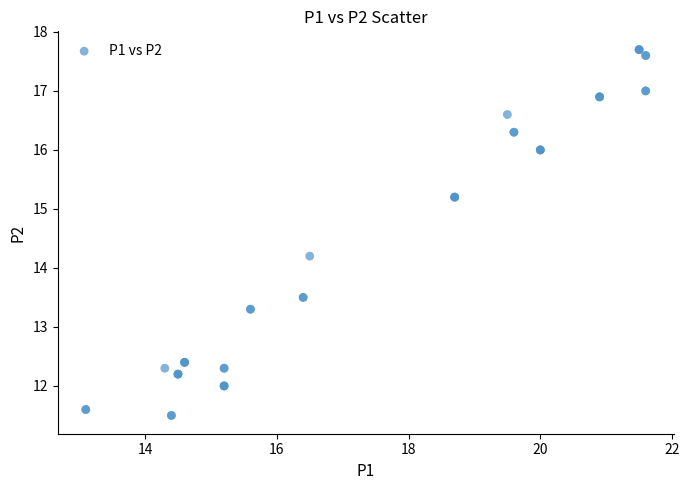

What Y value in the scatter plot is closest to 14?

14.2